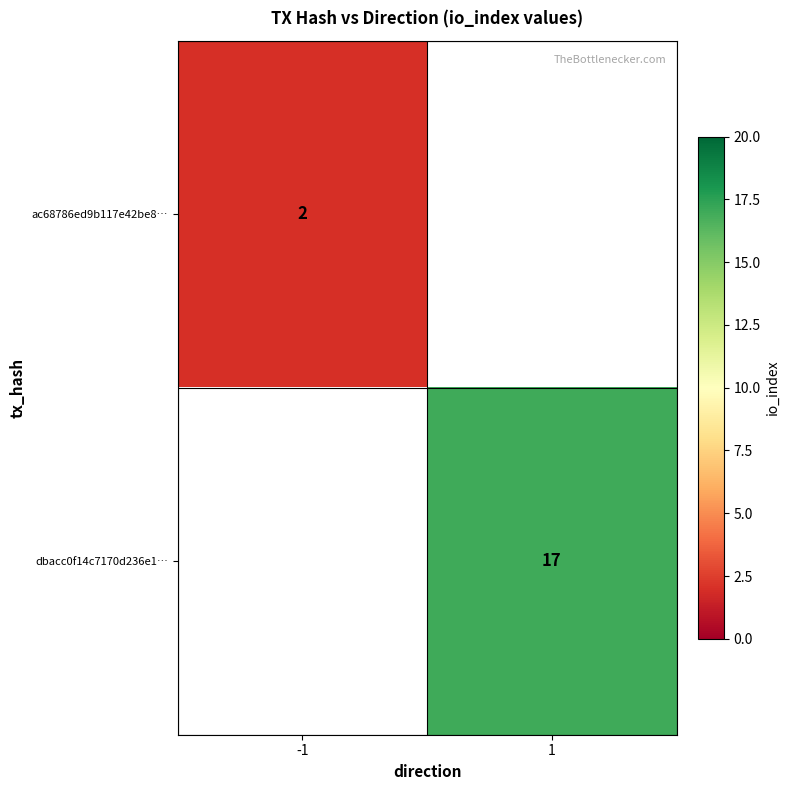

Is it true that dbacc0f14c7170d236e1… equals 25 at 1?

False